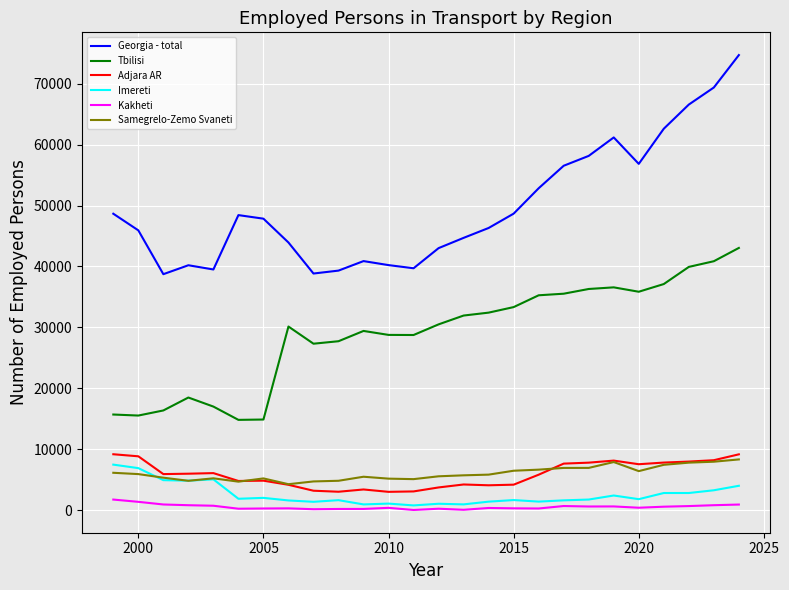

Which series has the largest range (max minus min)?

Georgia - total